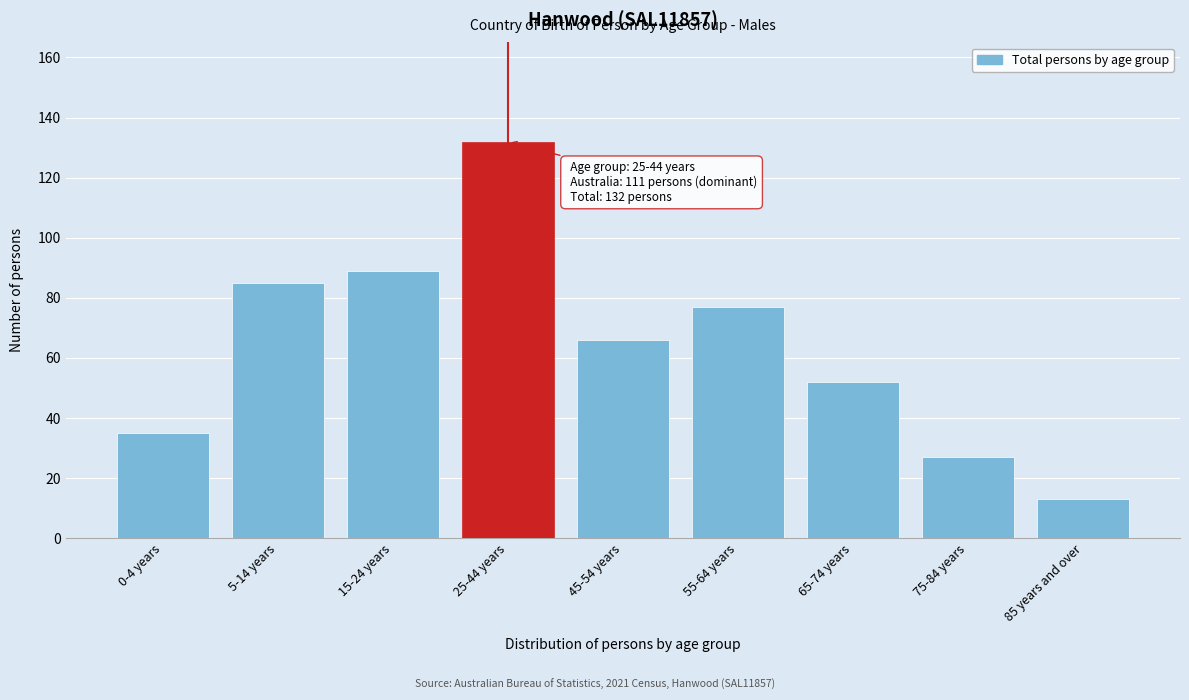

Reading right to left, list all the values displayed in this chart.

13	27	52	77	66	132	89	85	35